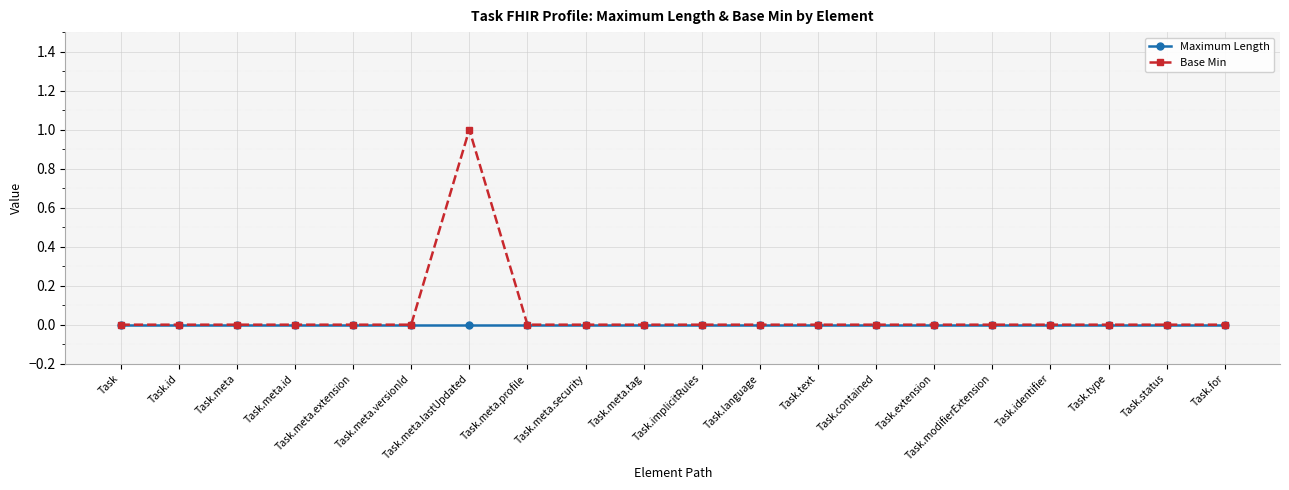

Which series has the widest spread of values?

Base Min